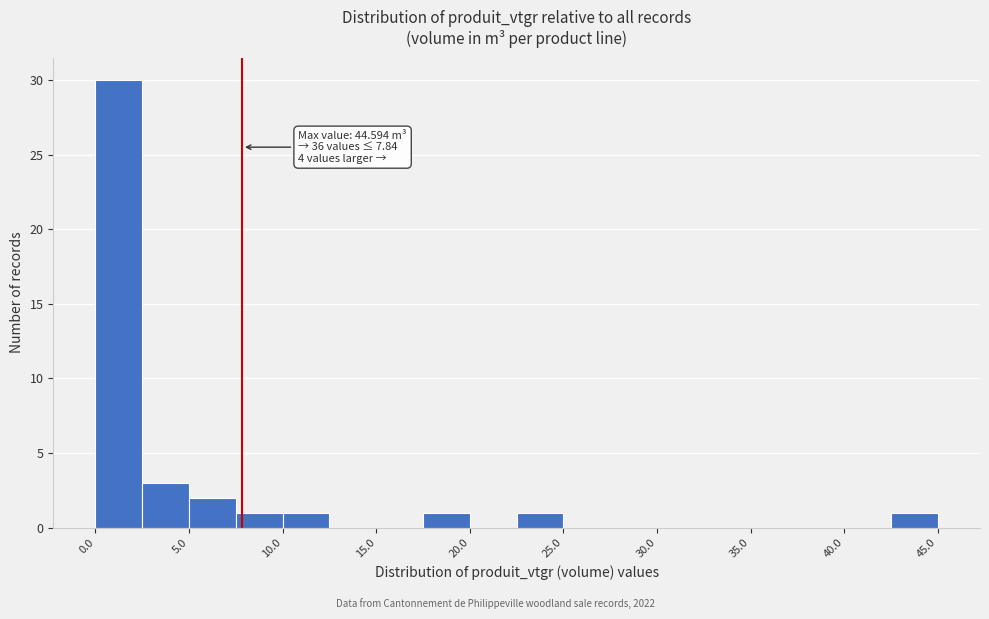

Over which range of the x-axis is the bar tallest?

0.0 to 2.5